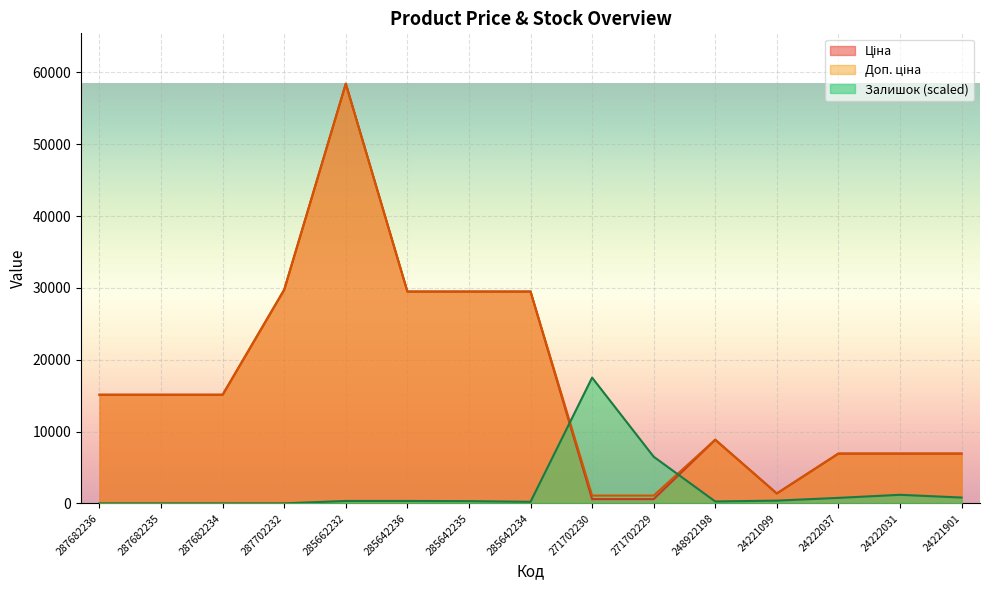

What is the difference between the highest and lowest values at 287682234?

15120.0